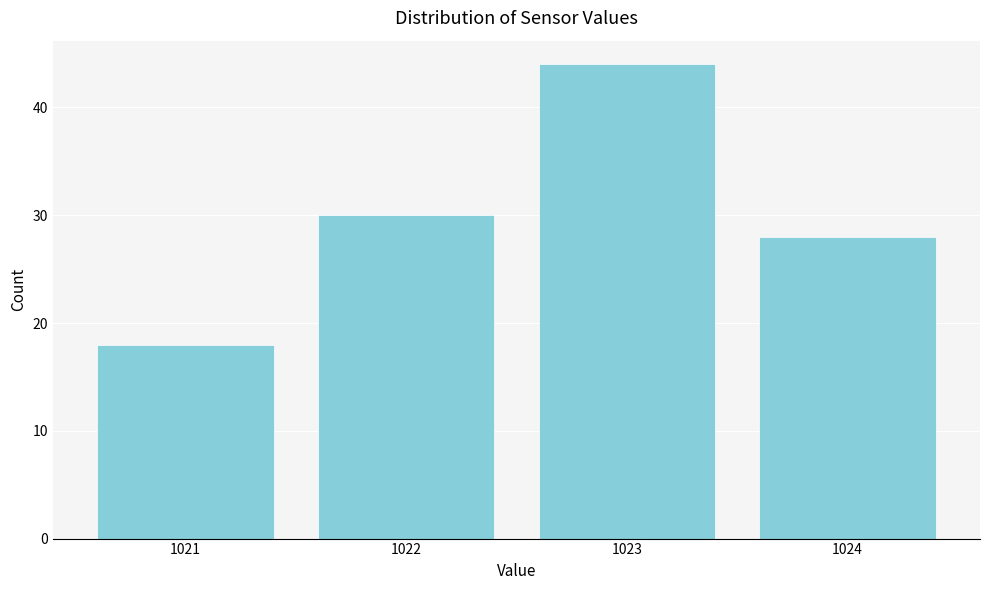

Reading left to right, extract all data points from this chart.

18	30	44	28